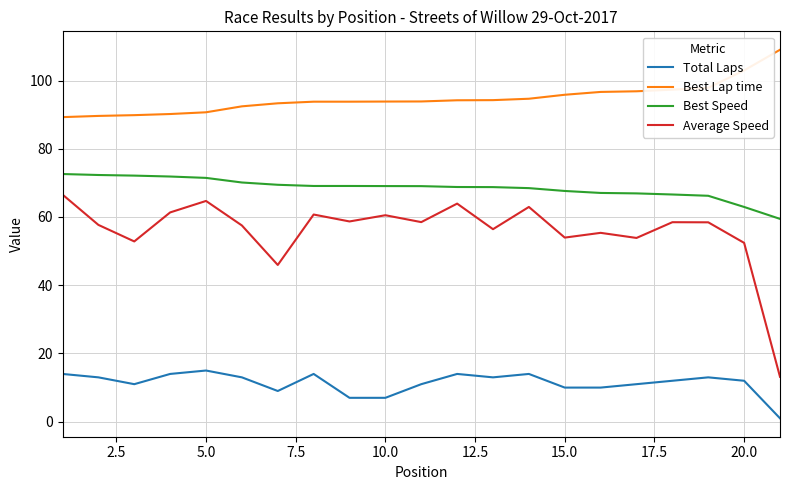

True or false: Average Speed and Best Lap time cross at least once.

False